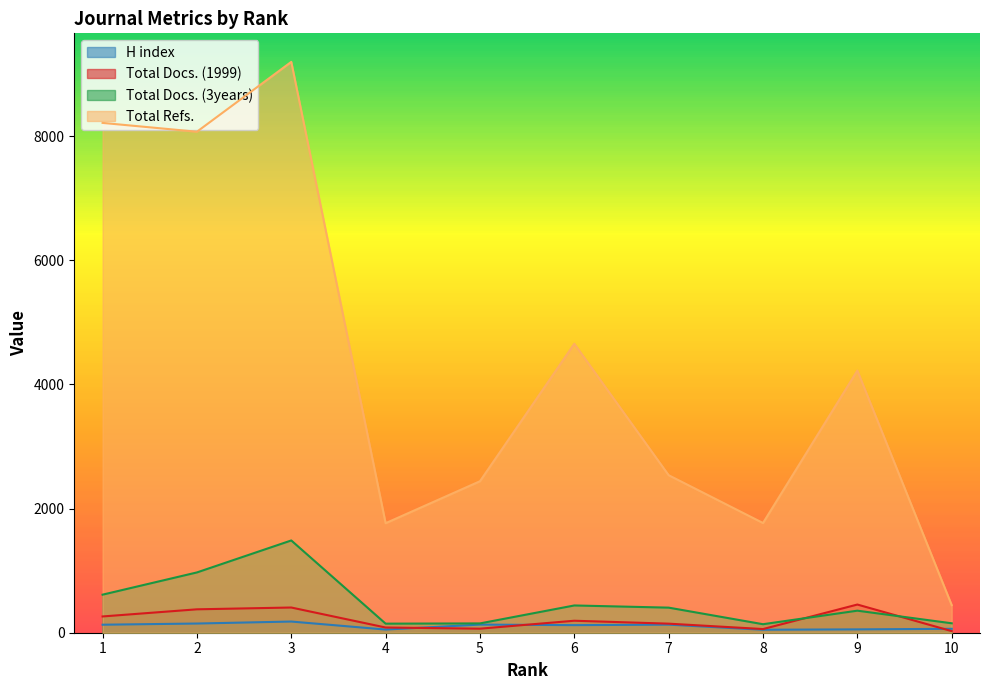

At which category is the sum across all series the highest?

3